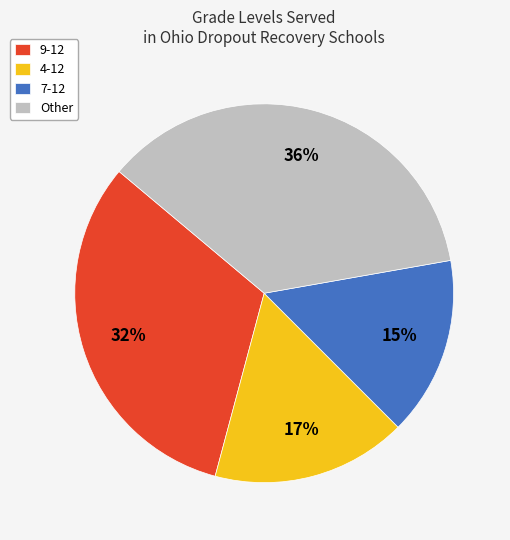

To the nearest percent, what is the average slice percentage?

25%